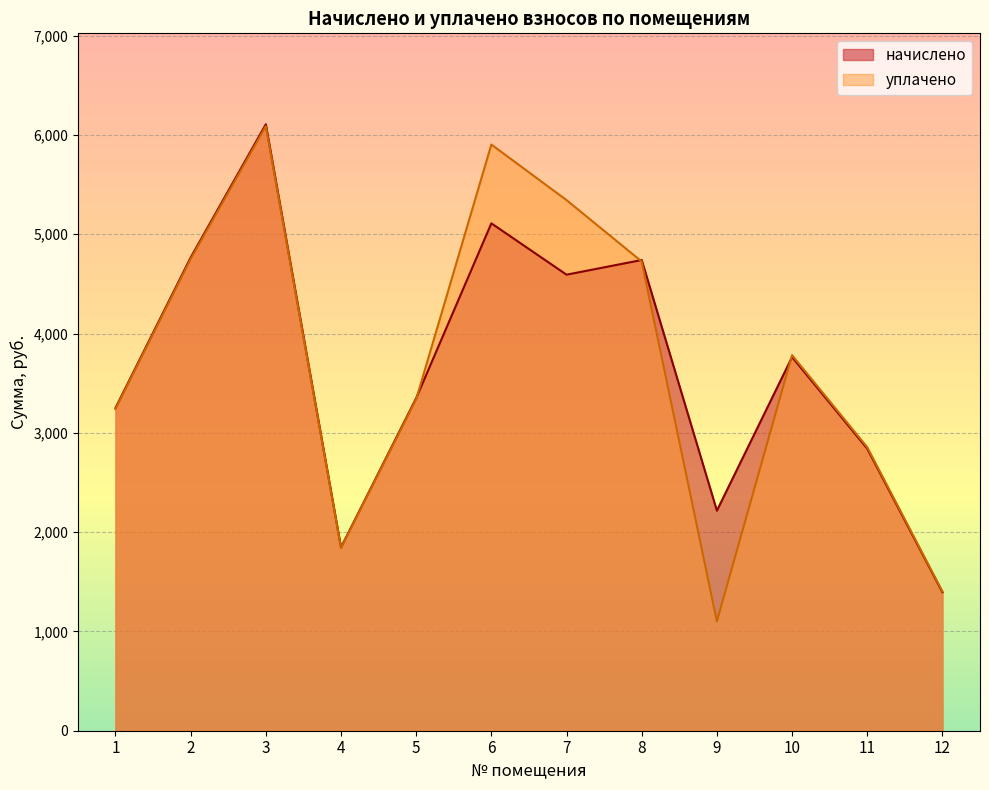

Which has a higher value, 9 or 3?

3